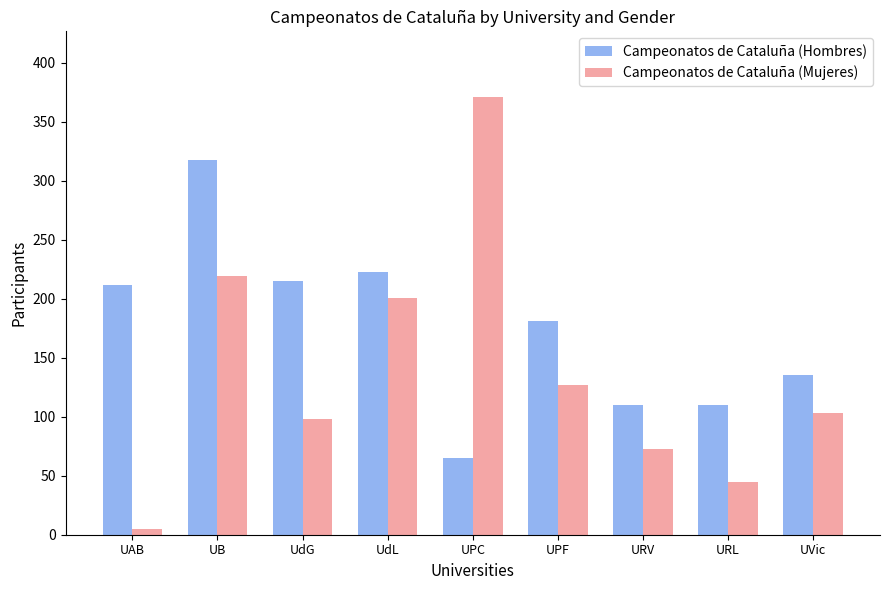

Count the number of categories in the chart.

9